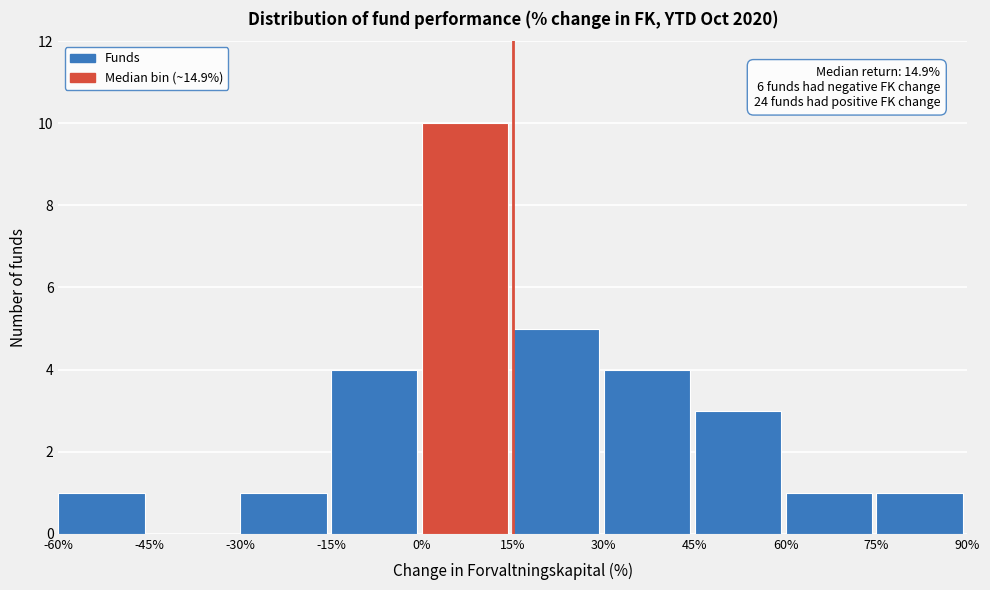

Which range on the x-axis has the tallest bar?

0% to 15%